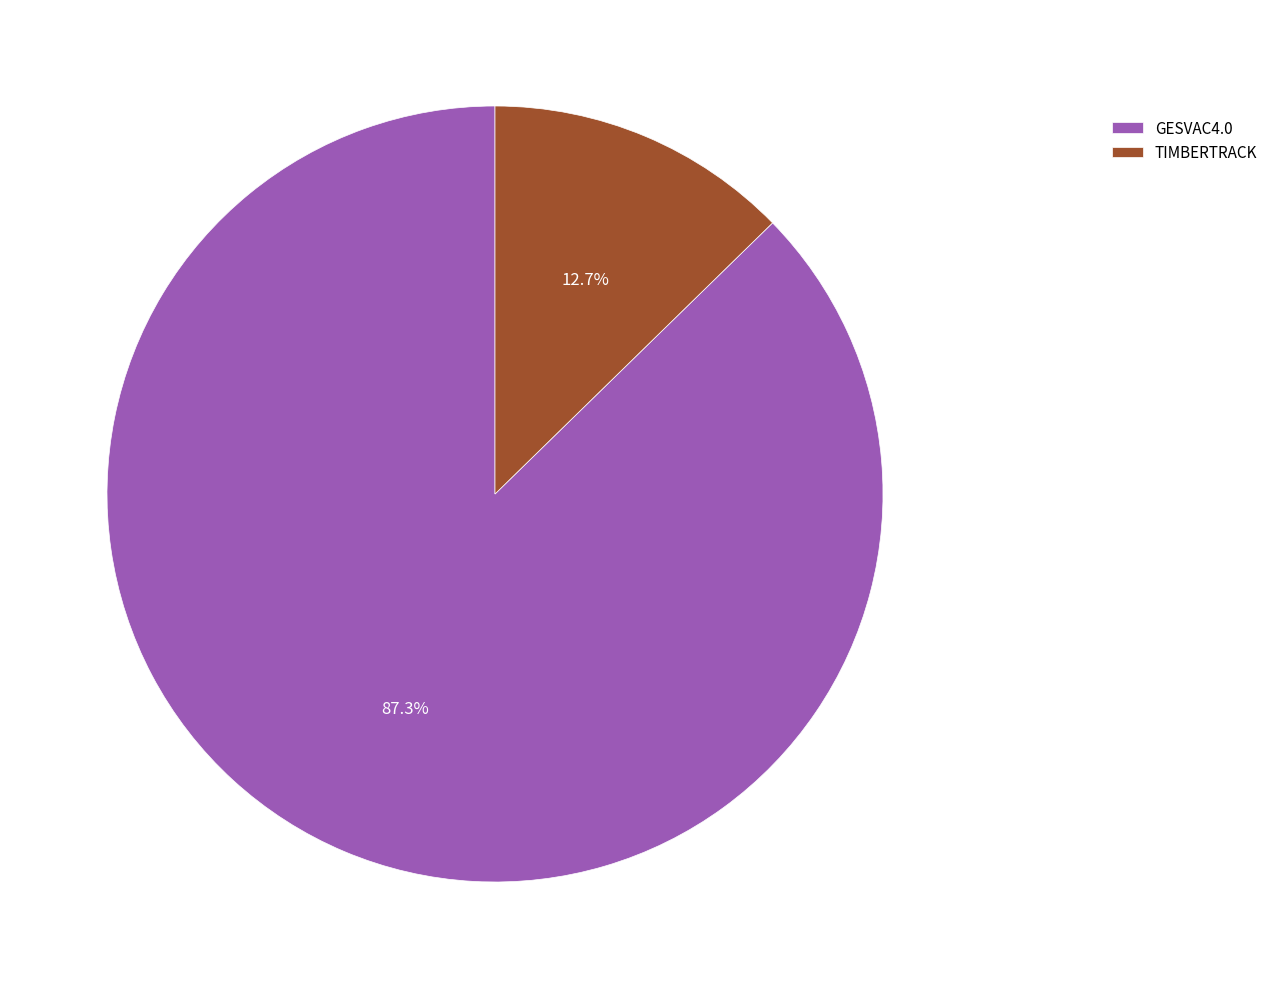

What percentage is NOT represented by GESVAC4.0?

12.7%